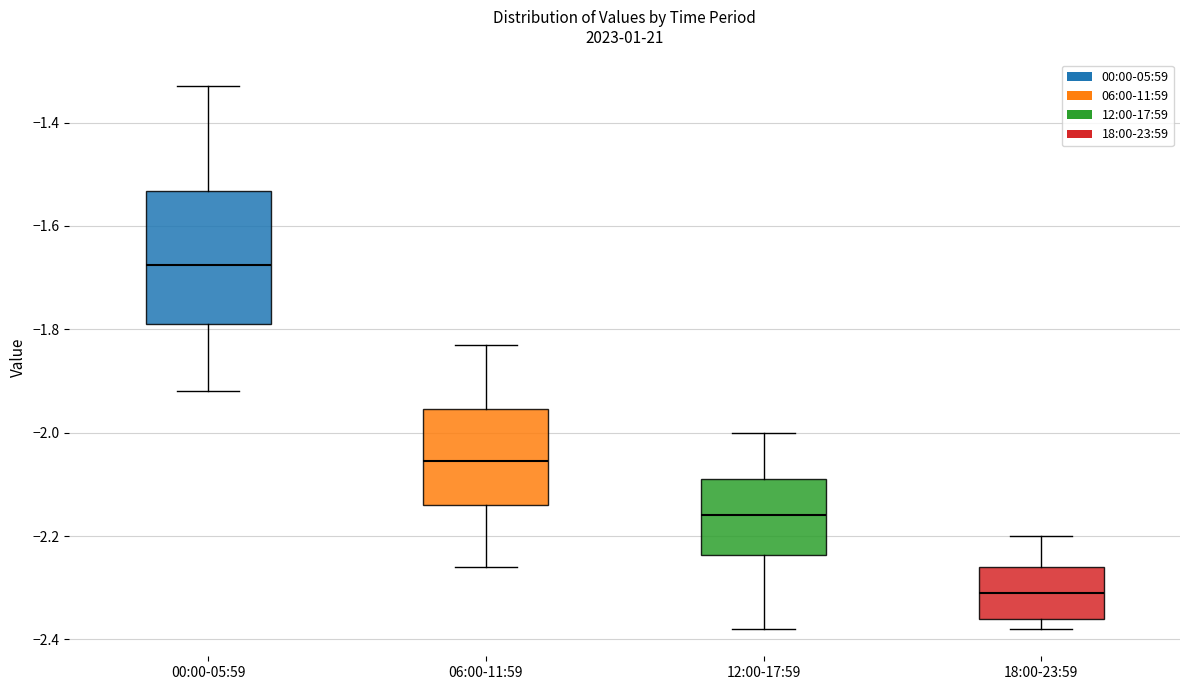

Comparing the boxes themselves (not the whiskers), which one is the tallest?

00:00-05:59